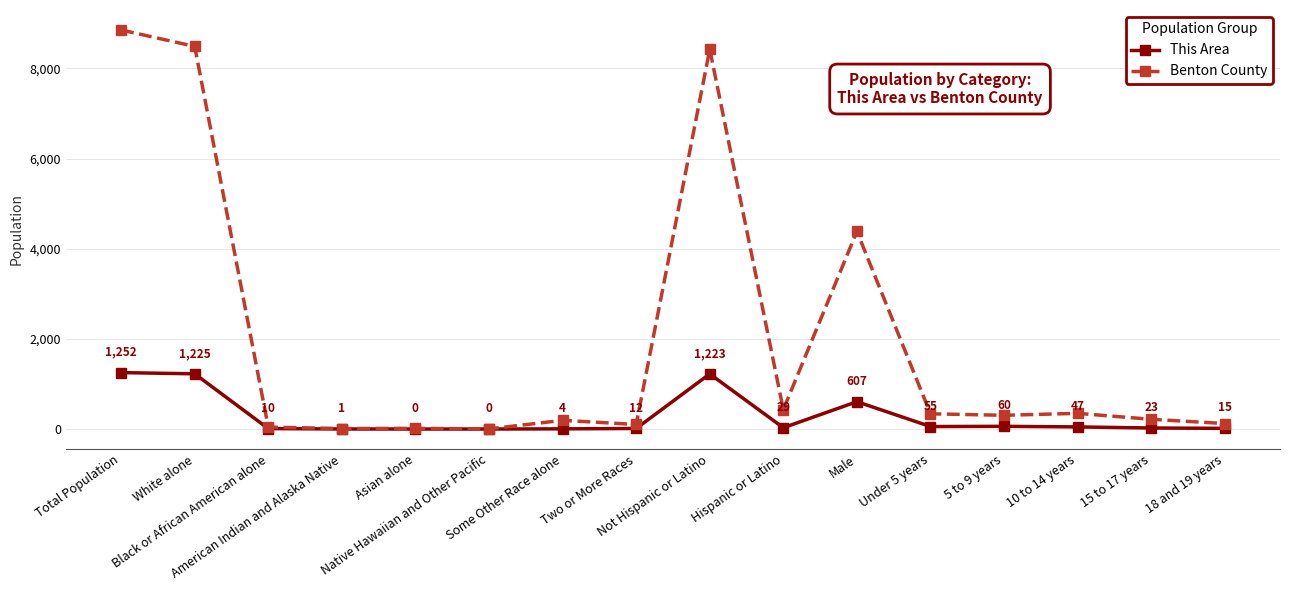

Which series changed the most between Total Population and Not Hispanic or Latino?

Benton County